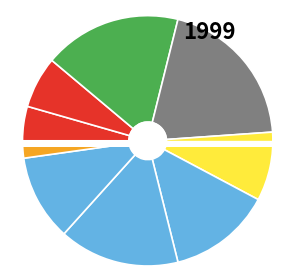

What percentage do 3 and 5 together represent?

28.9%